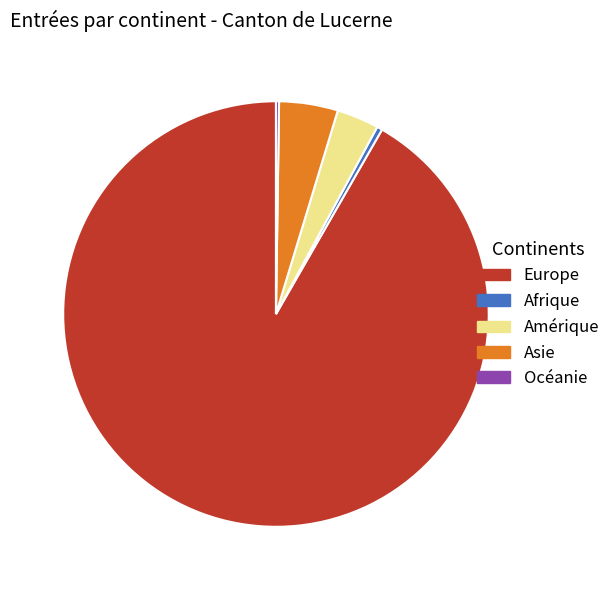

Between Afrique and Asie, which is larger?

Asie